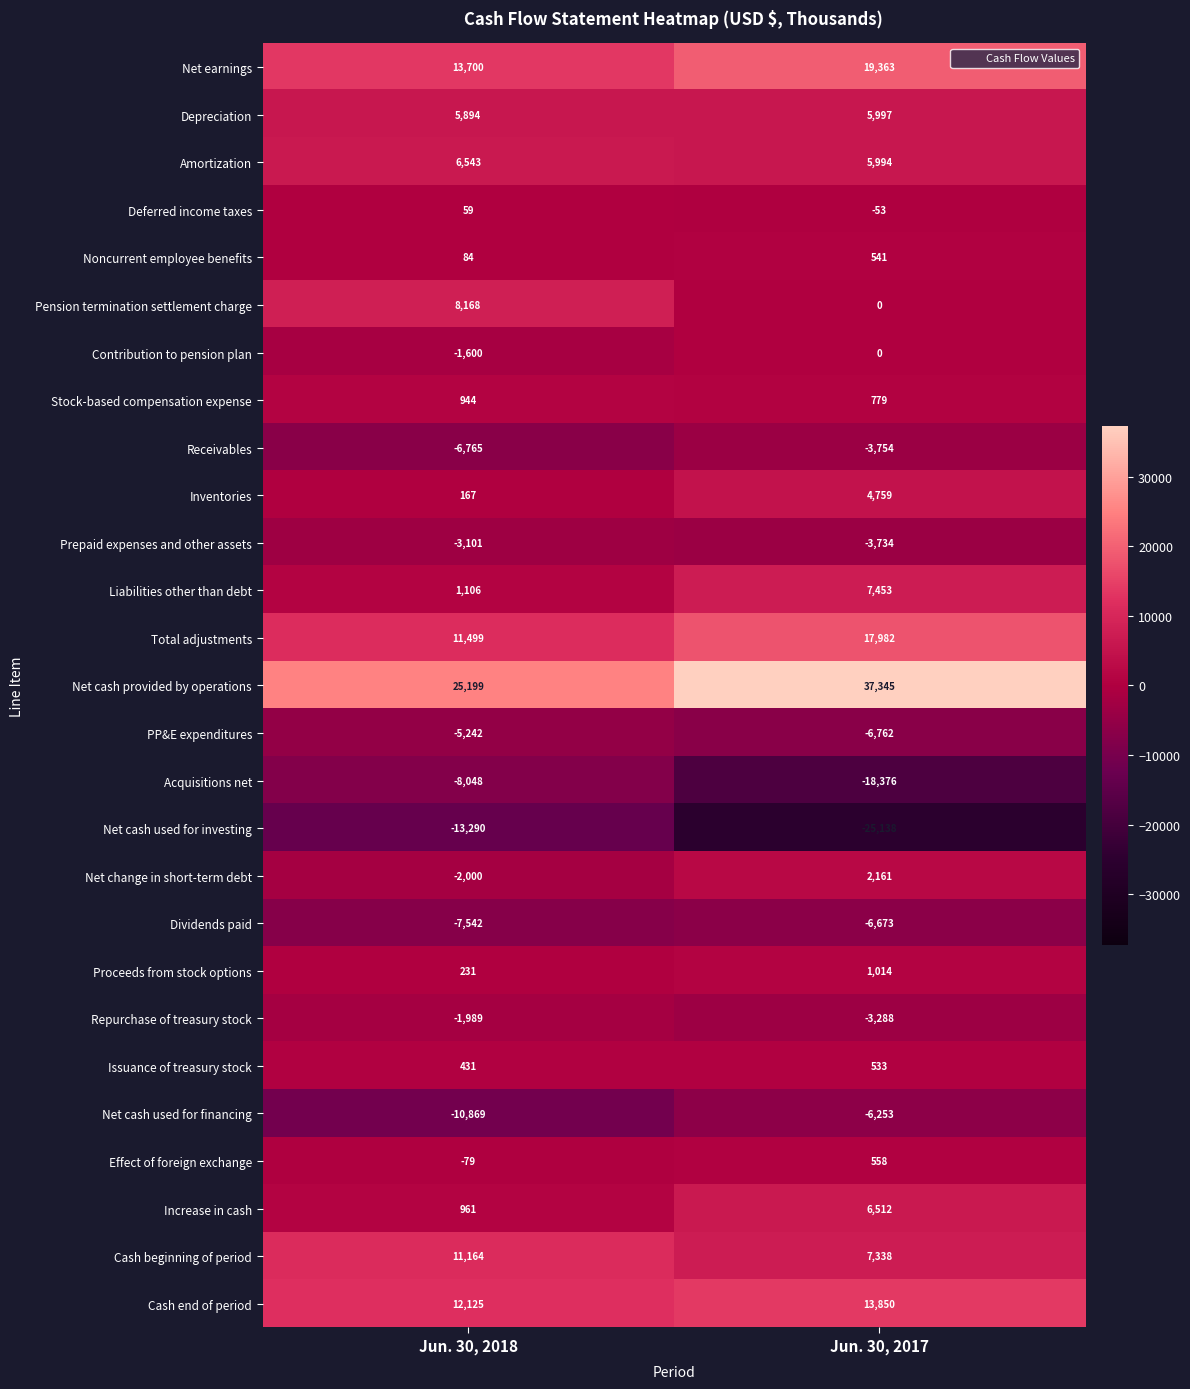

At which category is the sum across all series the highest?

Jun. 30, 2017